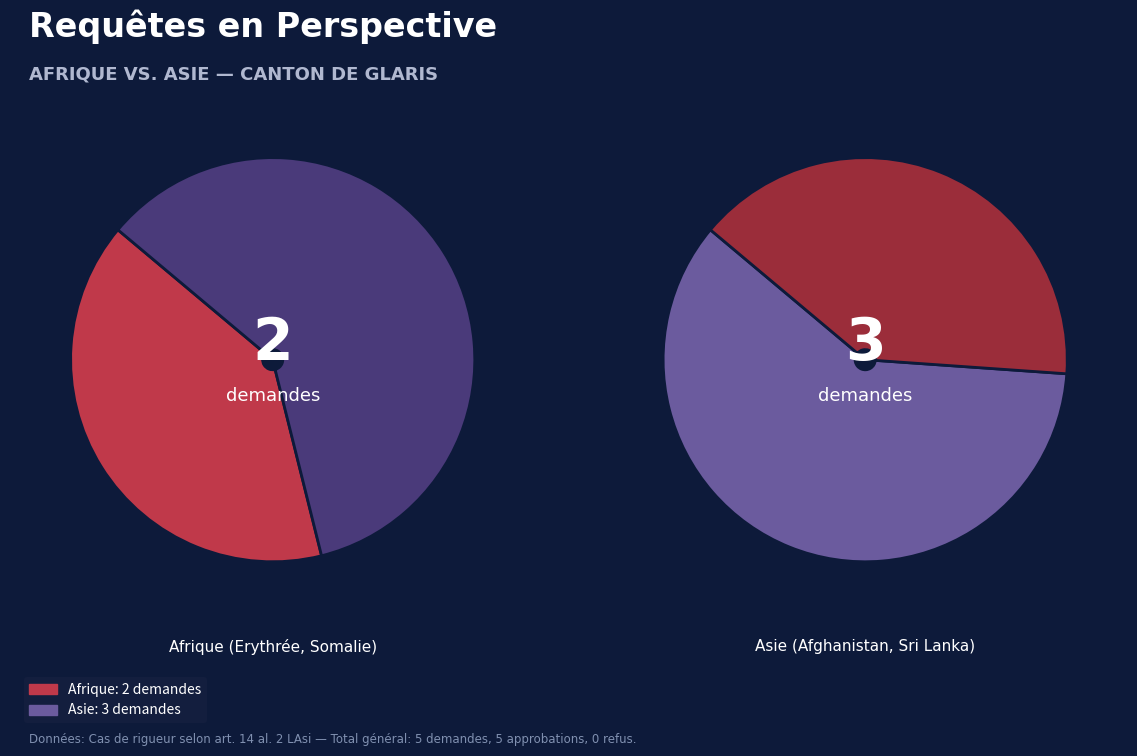

Is there a majority slice in this chart?

Yes